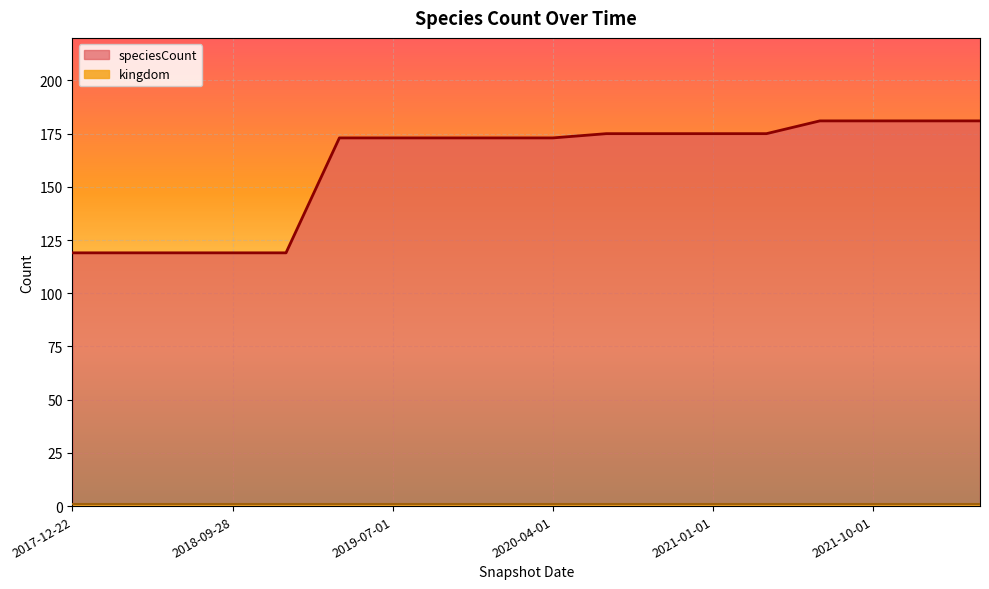

Reading left to right, list all the values displayed in this chart.

119	119	119	119	119	173	173	173	173	173	175	175	175	175	181	181	181	181